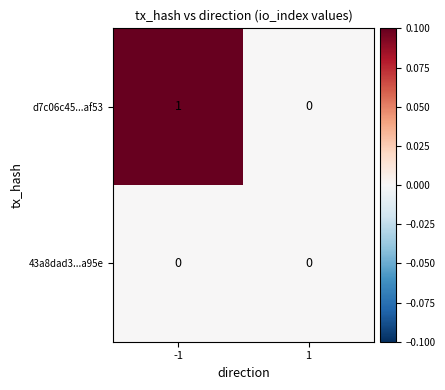

Which series has the largest total across all categories?

d7c06c45...af53